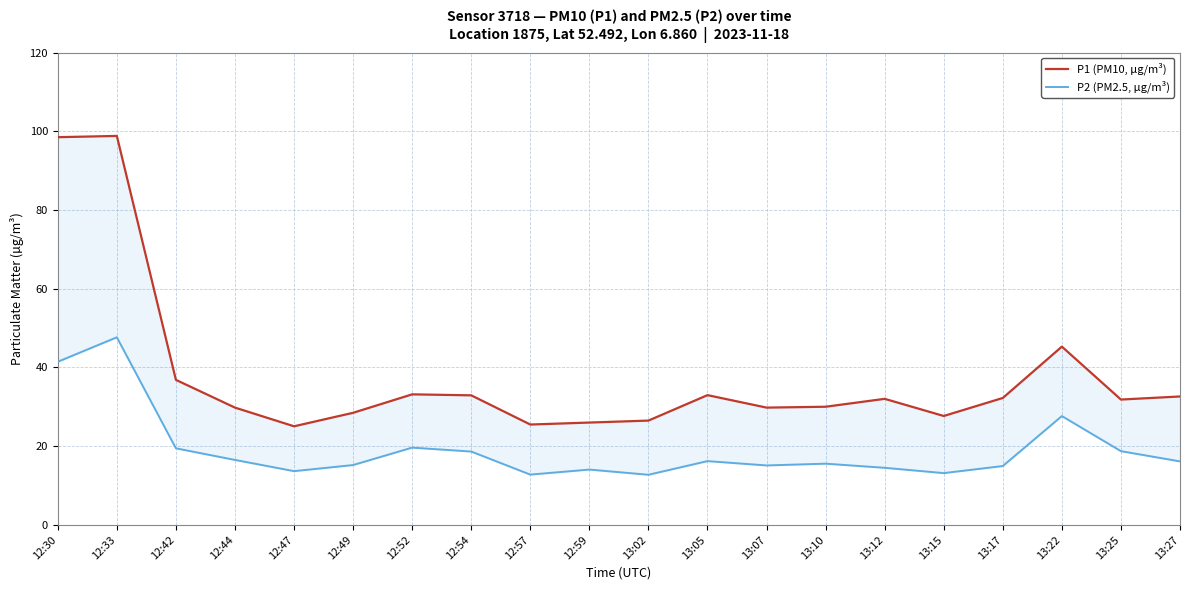

What is the difference between the P1 (PM10, µg/m³) values at 13:02 and 12:59?

0.5